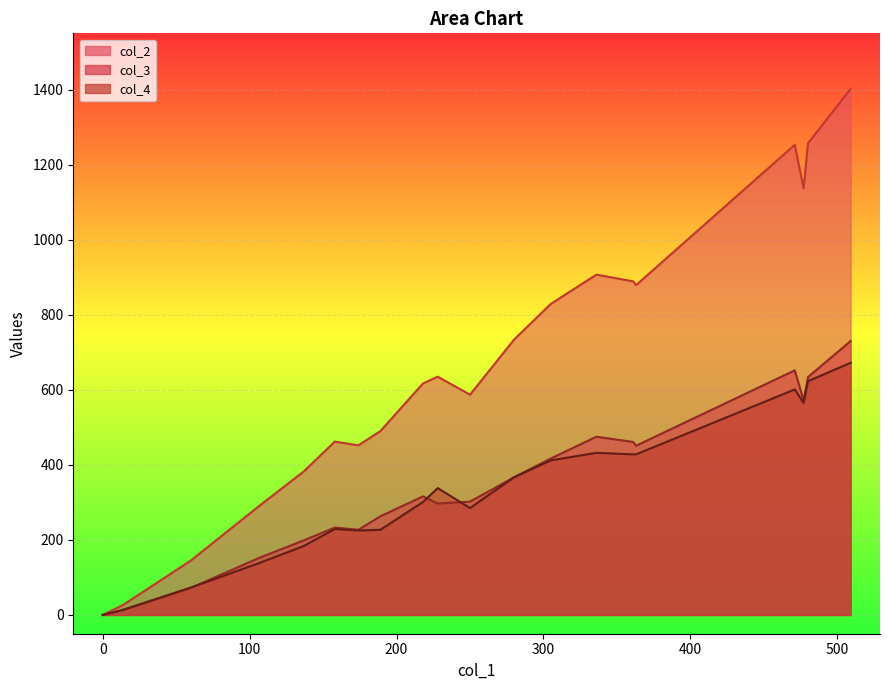

How many positive values does the col_3 series have?

19